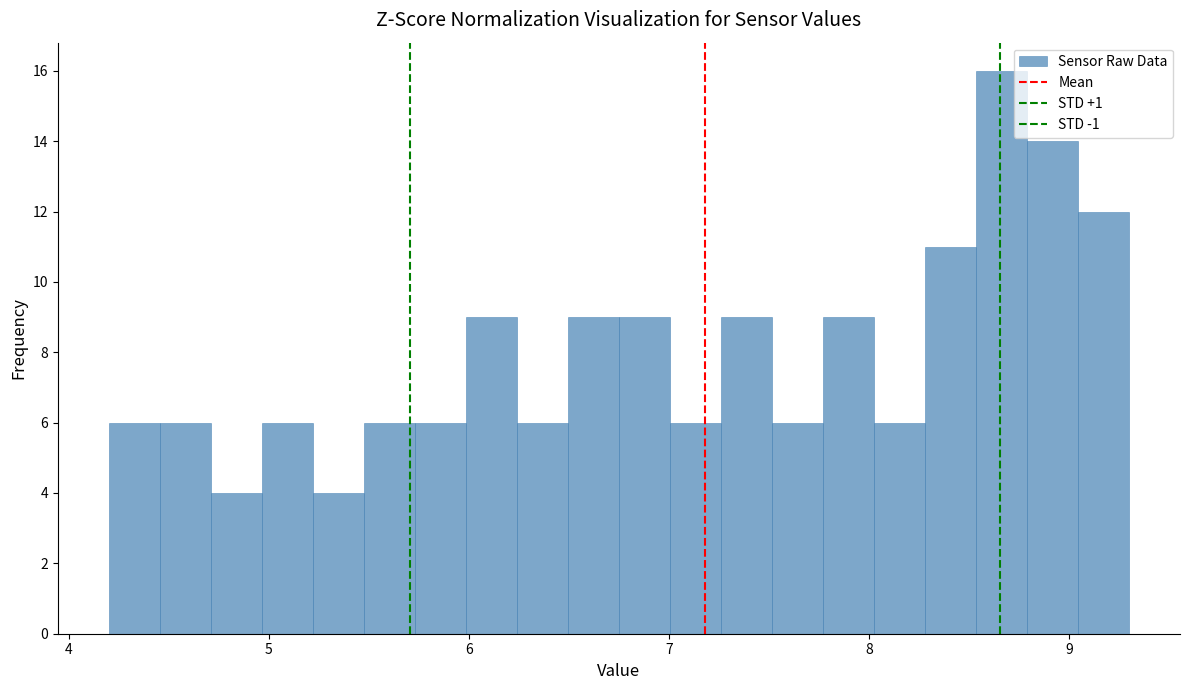

Read against the x-axis, roughly where is the centre of the tallest bar?

8.7